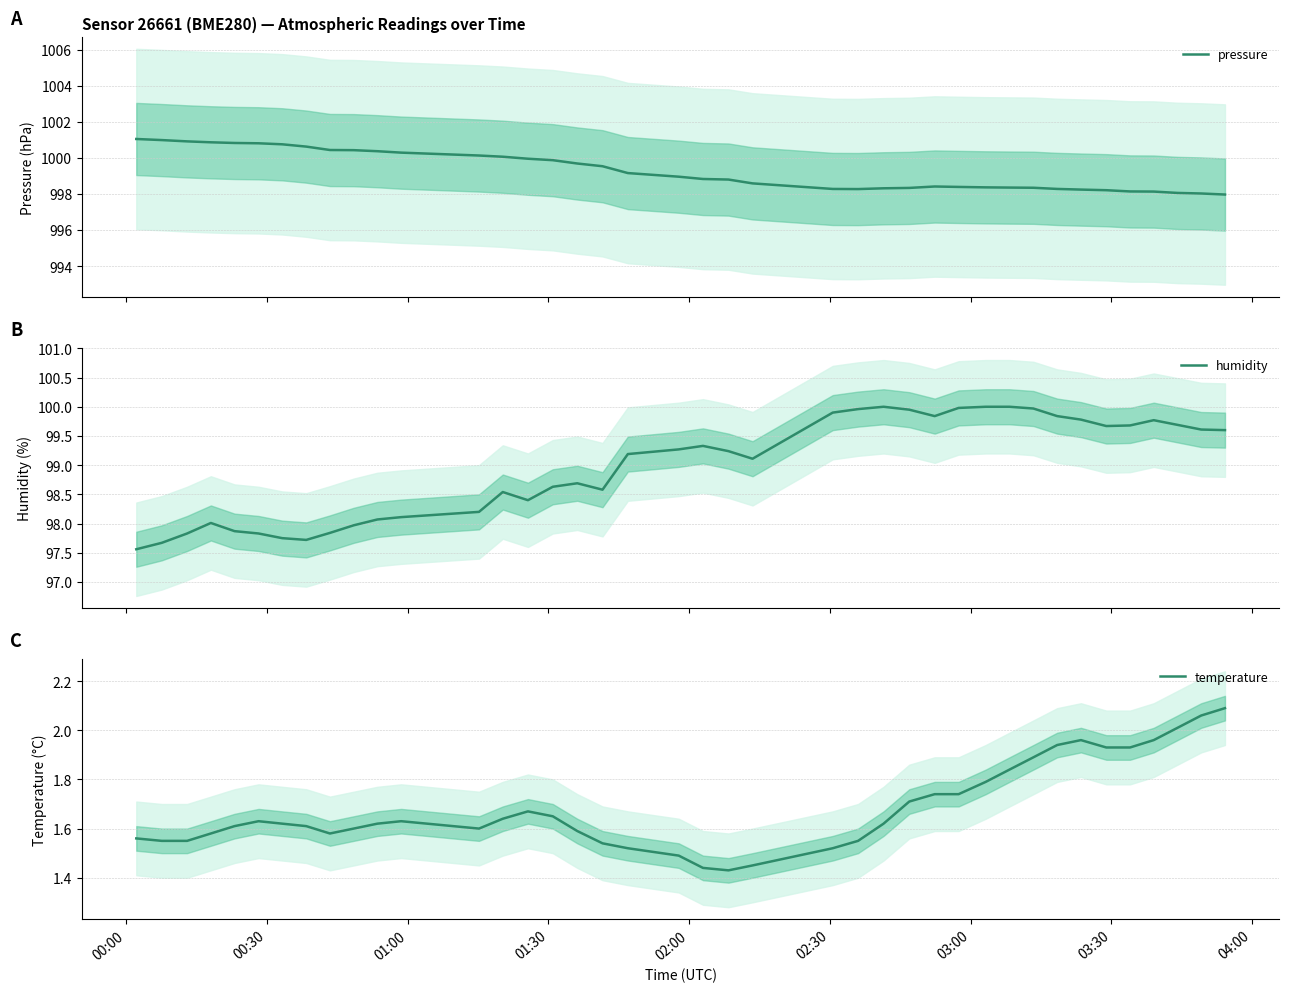

How many lines are shown in the chart?

3